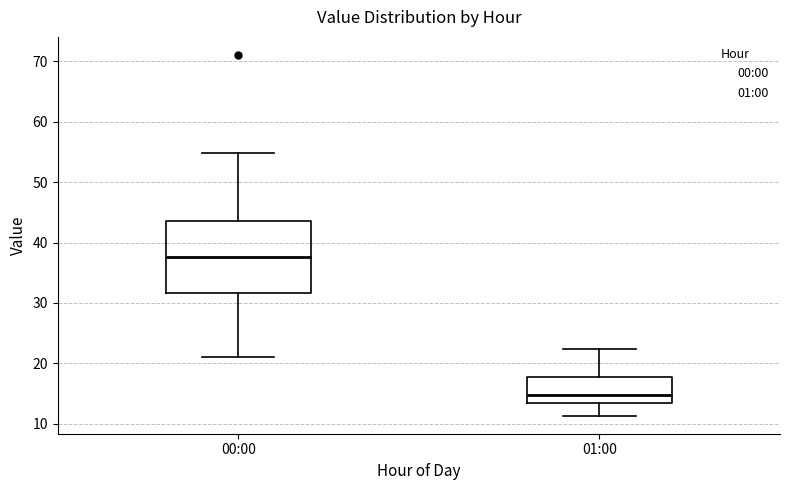

Which box is the tallest, from its lower edge to its upper edge?

00:00